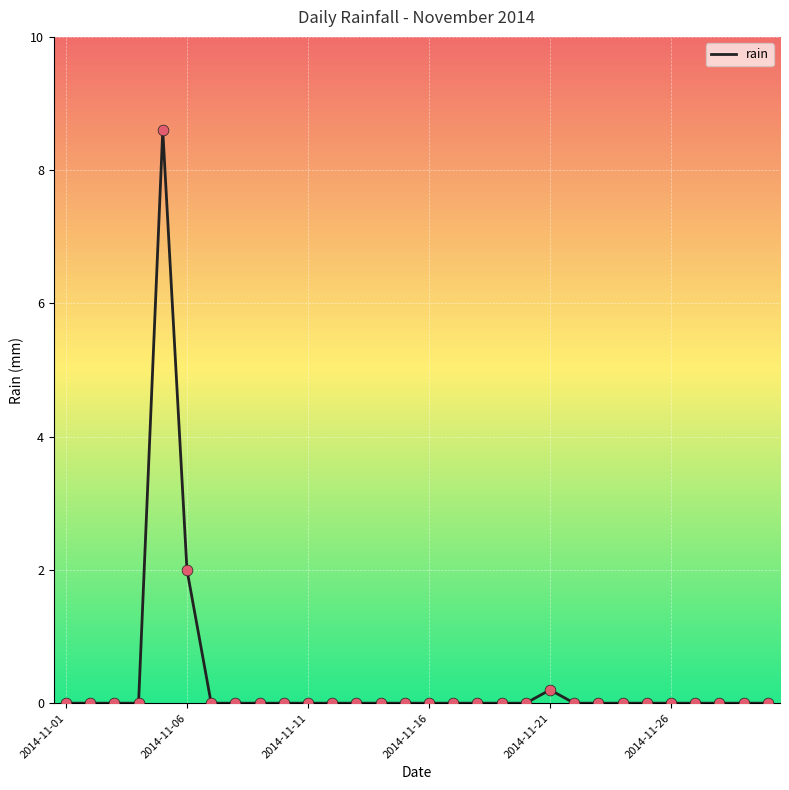

What is the difference between the maximum and minimum values?

8.6